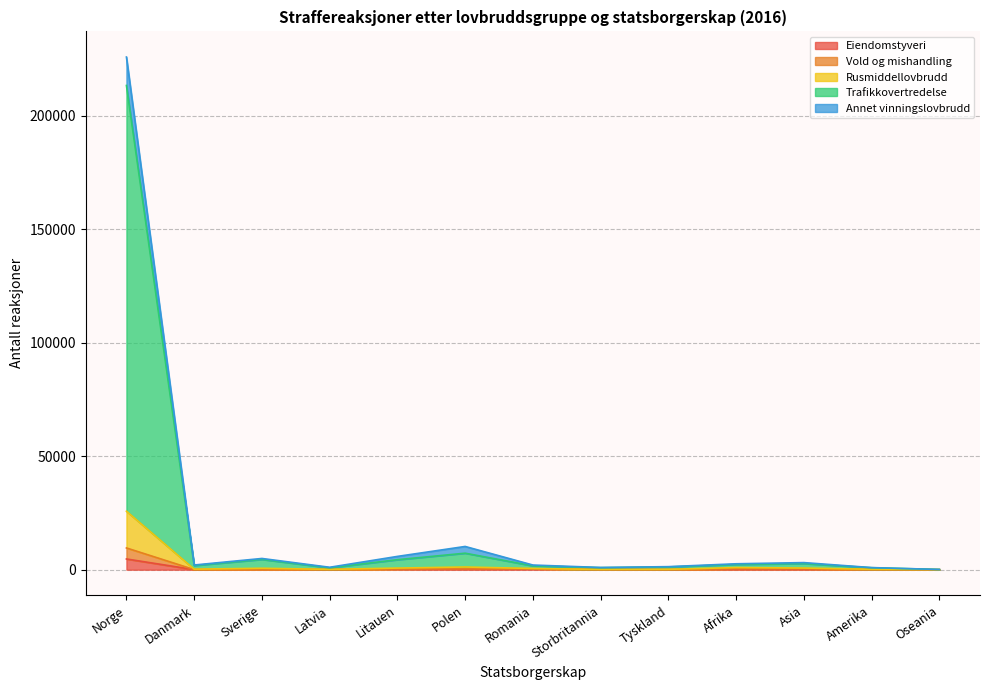

What position from the right is Latvia?

10